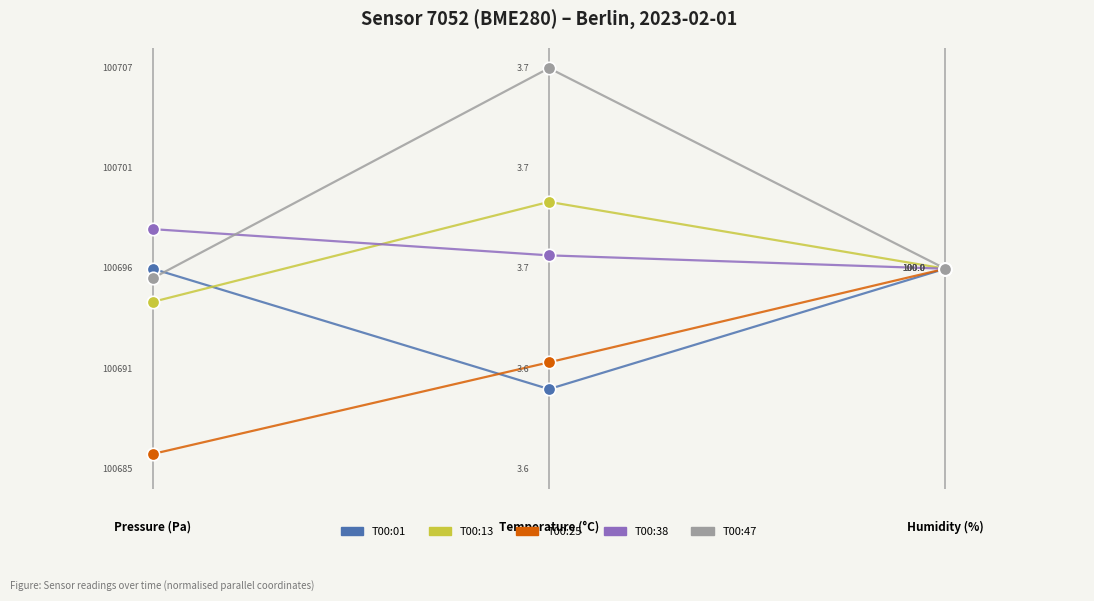

Which series has the largest total across all categories?

T00:47